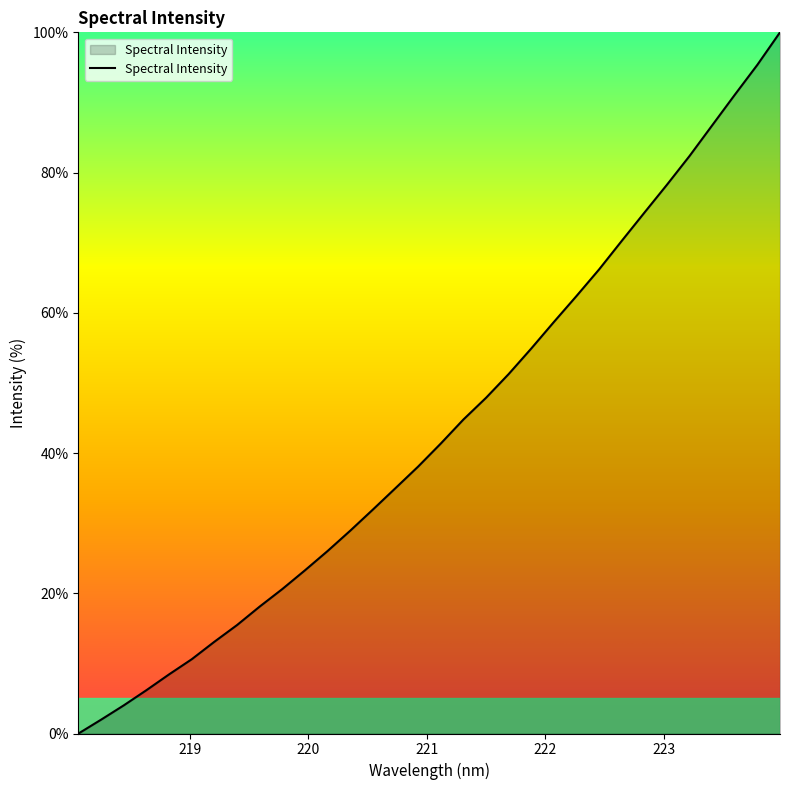

What is the difference between the maximum and minimum values?

100.0